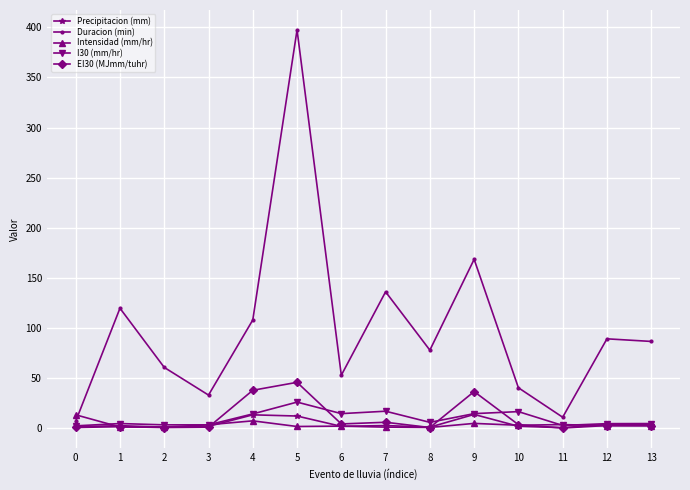

What is the total value across all series at 11?

18.8